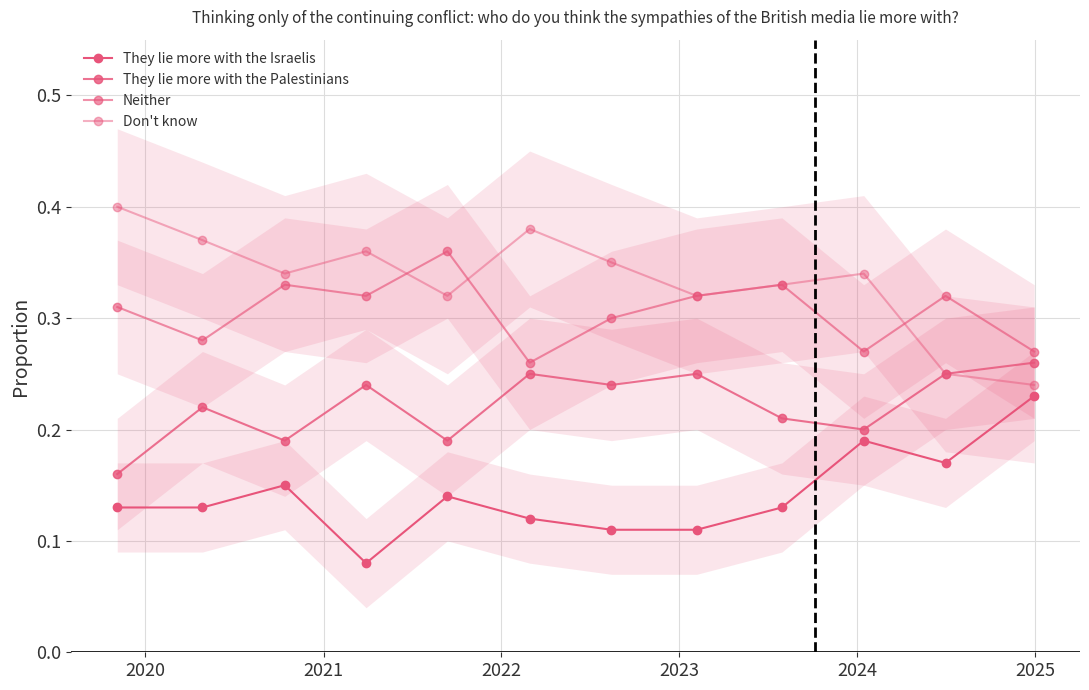

How many interior local valleys does the They lie more with the Israelis series have?

2